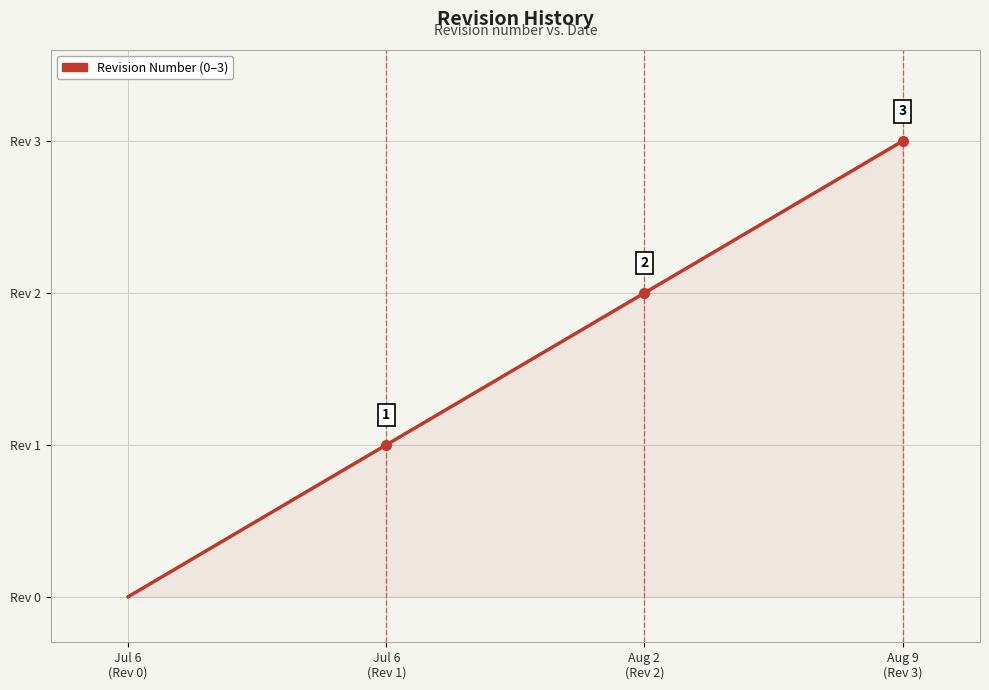

True or false: there are more than 2 points higher than both neighbors.

False